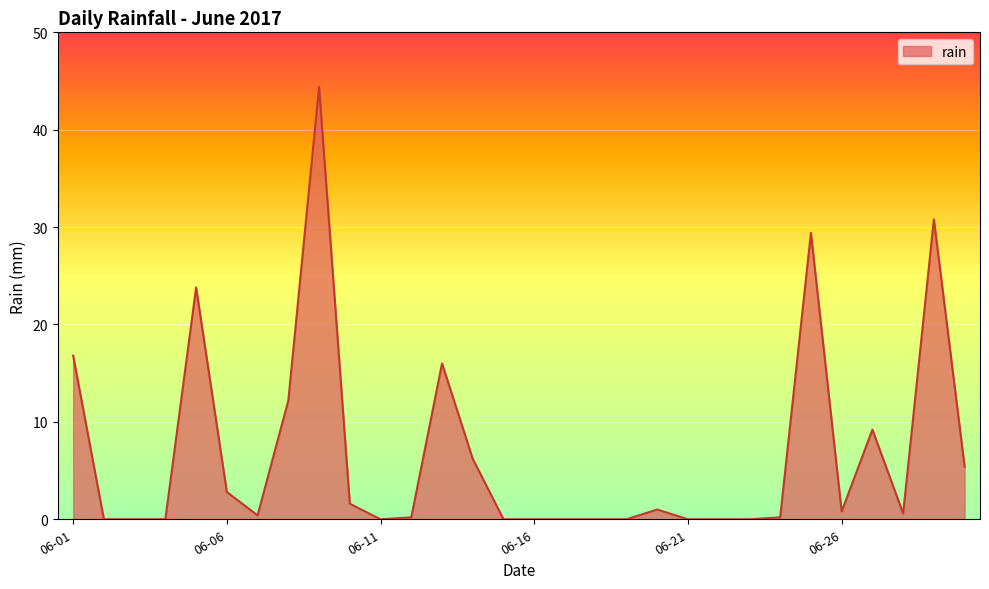

Read the value at 06-01.

16.8